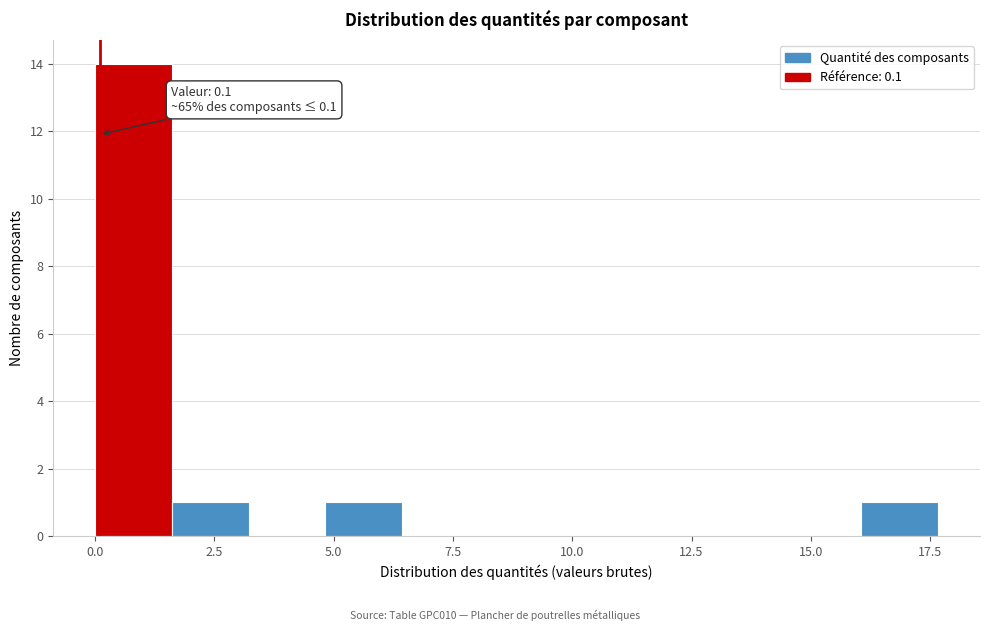

Around what value on the x-axis is the tallest bar? Give the approximate position of its centre, as read against the axis.

1.0